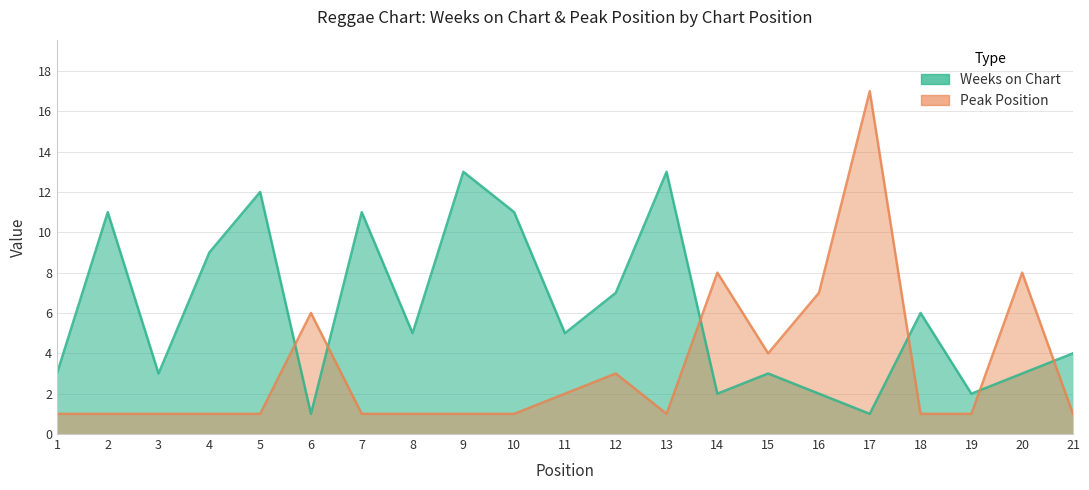

Where is Weeks on Chart nearest to the value 7?

12